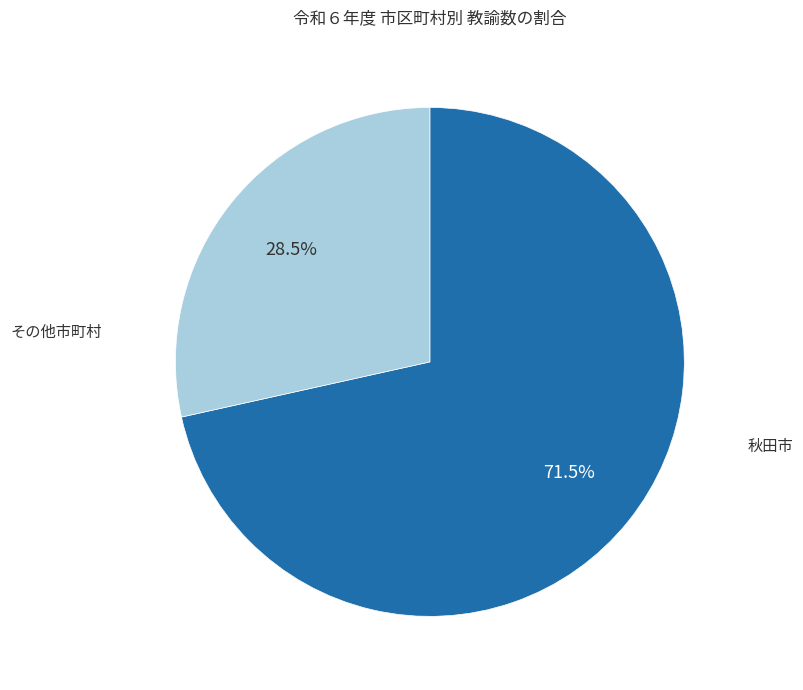

Does any single category account for the majority?

Yes